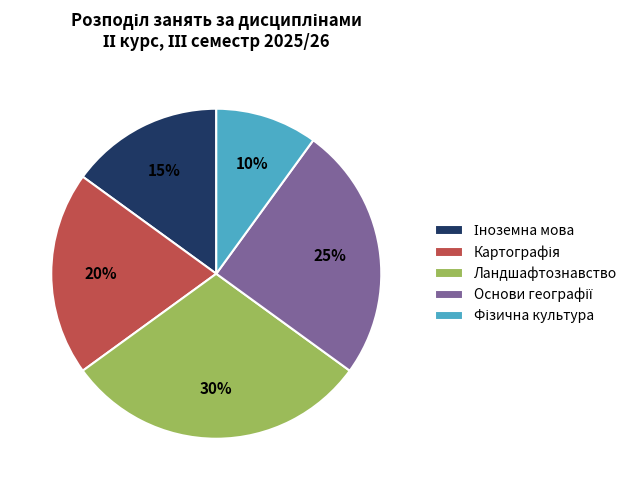

What percentage is the Ландшафтознавство slice, to the nearest percent?

30%